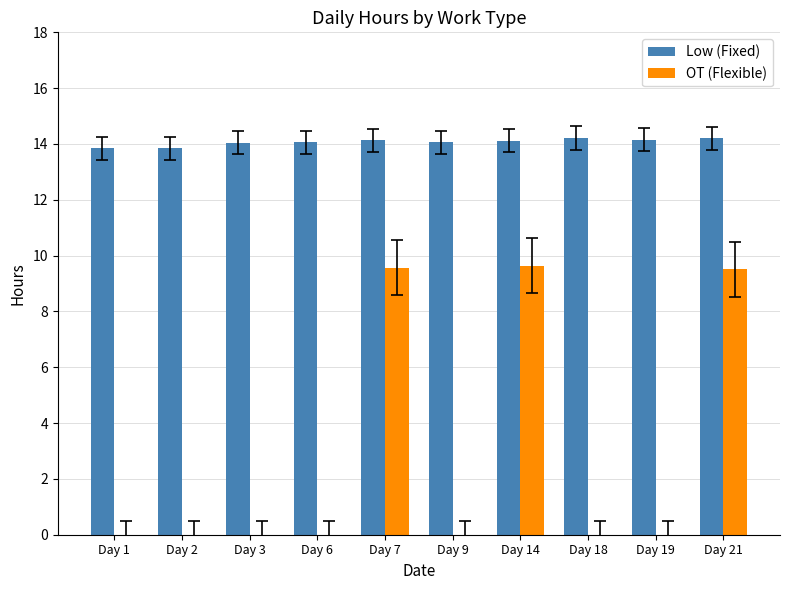

Is it true that Low (Fixed) equals 6.8 at Day 2?

False